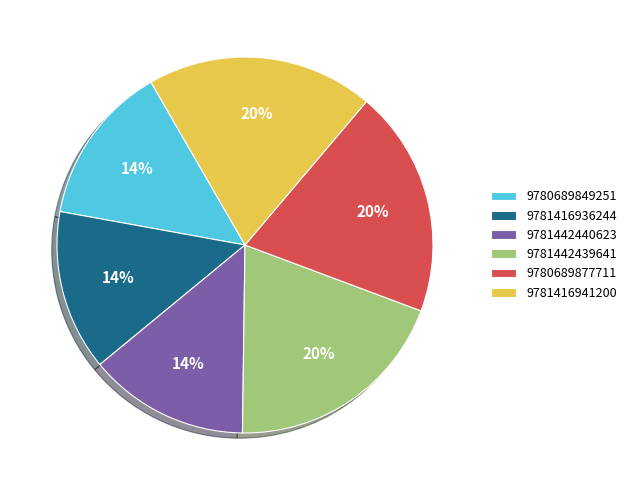

Is the sum of 9780689849251 and 9781416941200 greater than half?

No